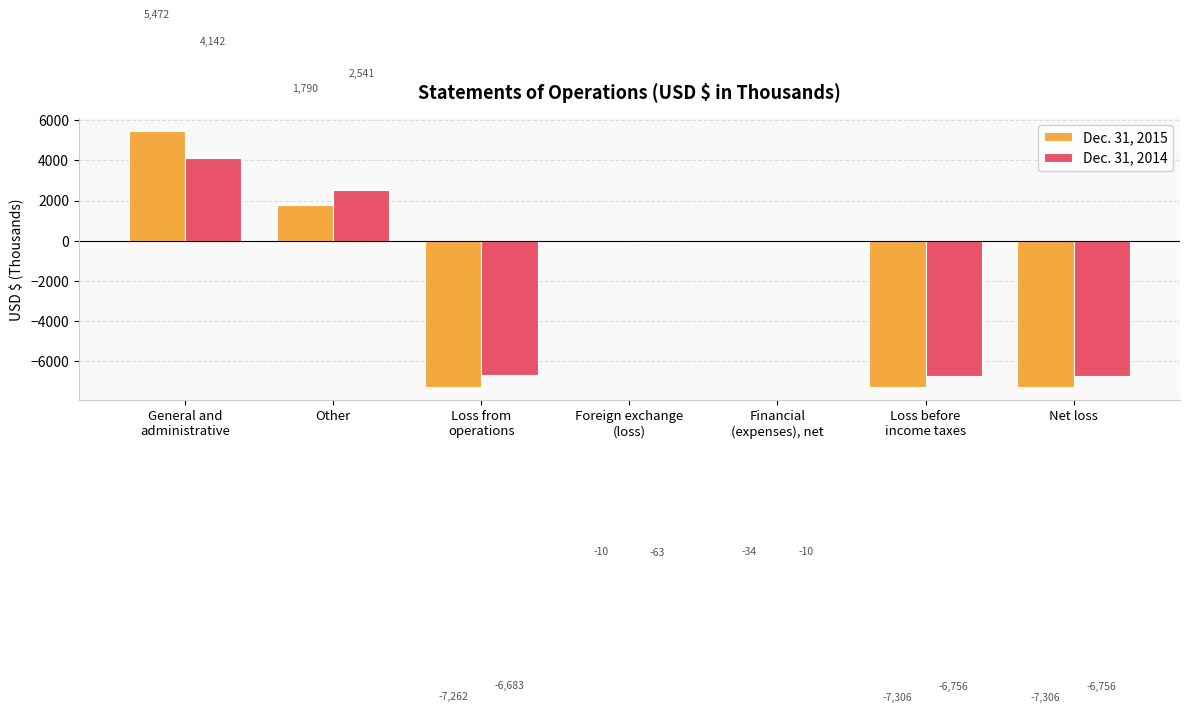

The value of Dec. 31, 2014 at Other is 2541. True or false?

True